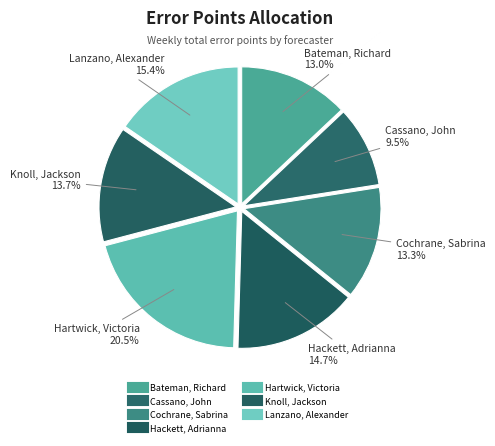

To the nearest percent, what is the average slice percentage?

14%